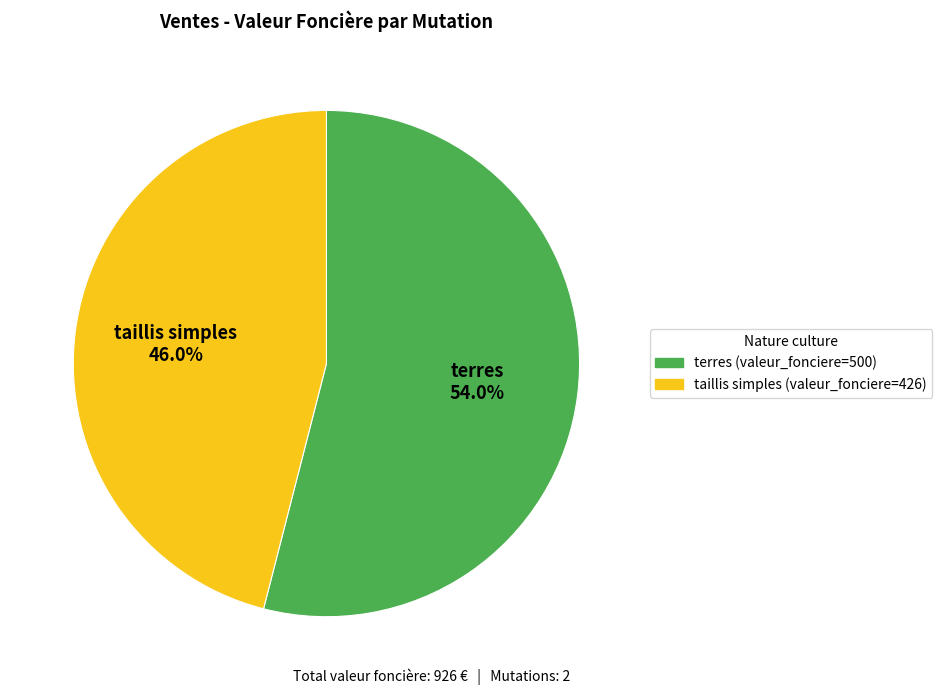

Does any single category account for the majority?

Yes